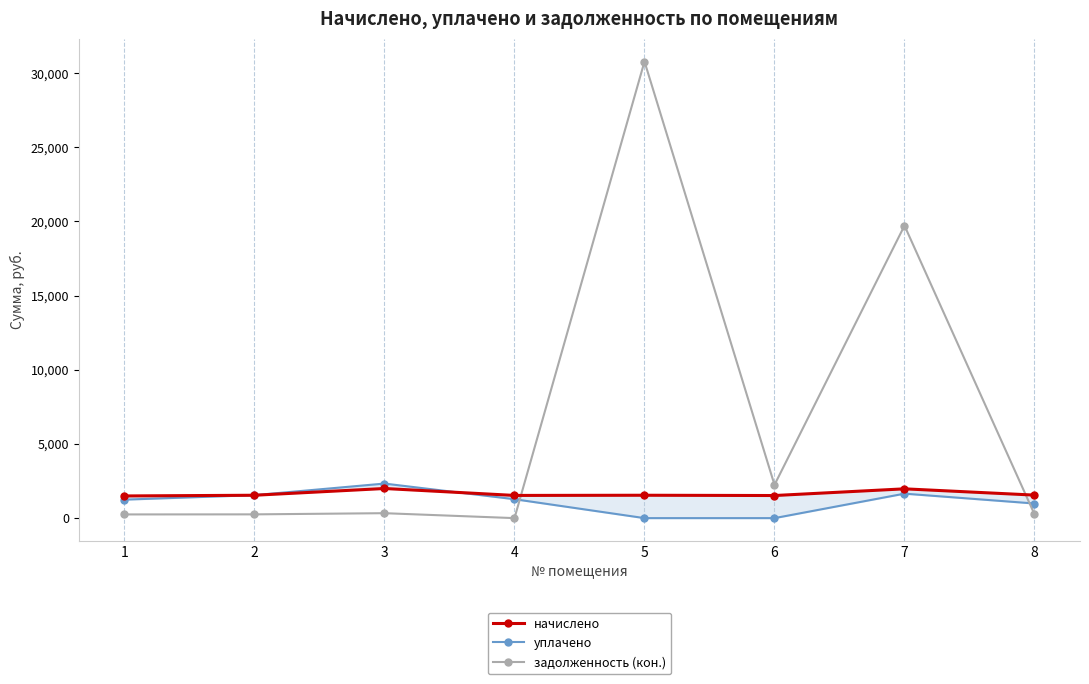

At which label does уплачено reach its minimum?

5